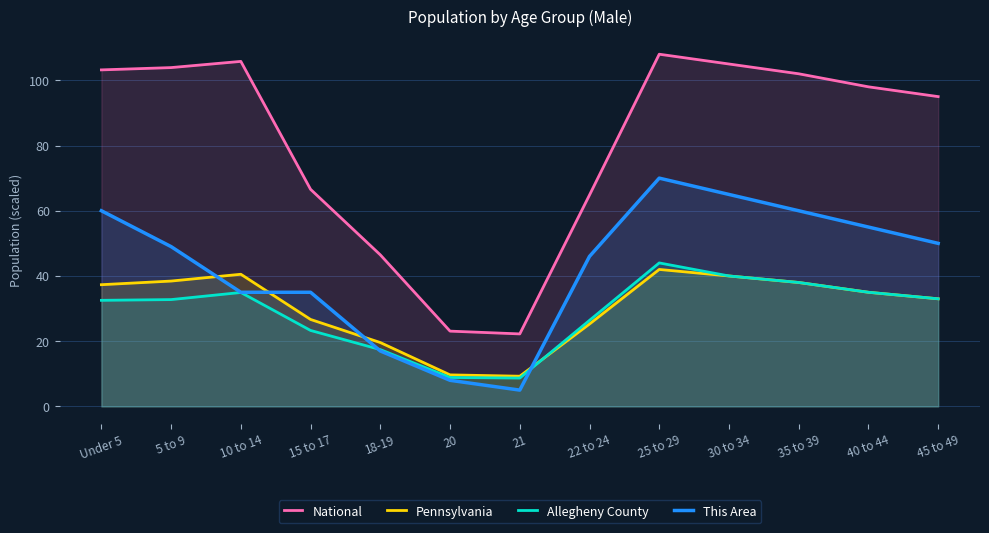

How many interior local peaks does the National series have?

2